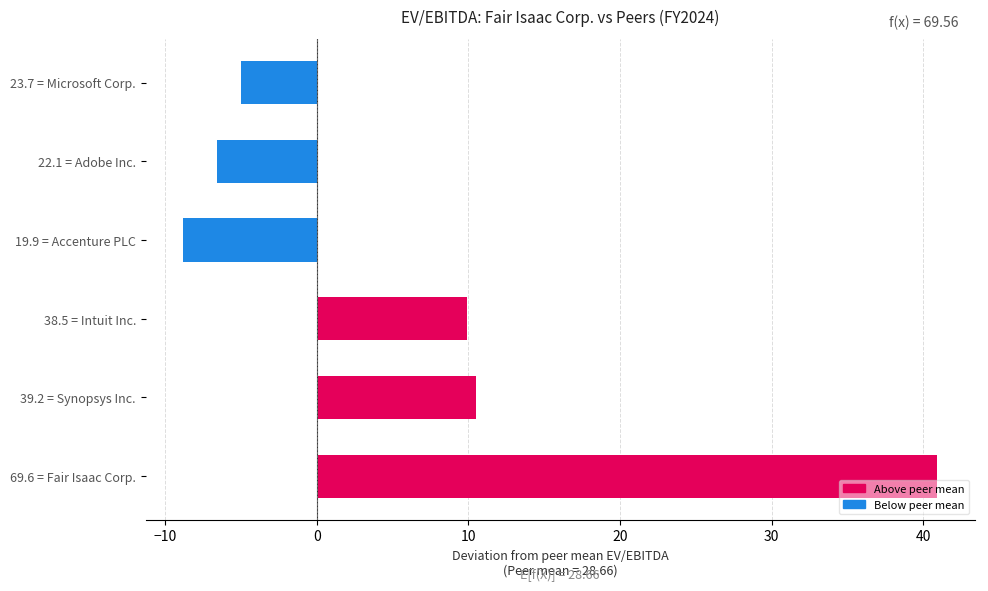

How many bars are there in total?

6